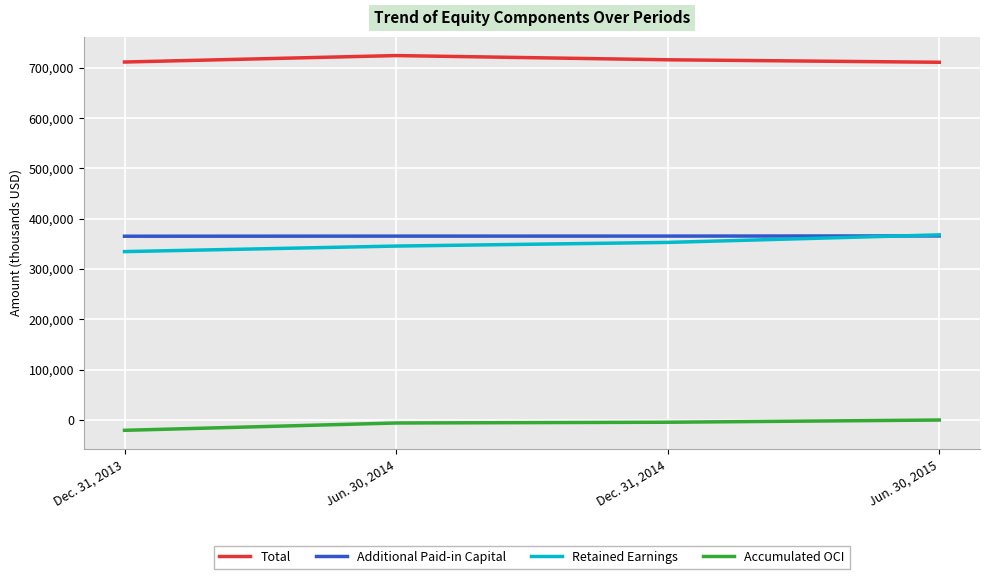

Rank the series at Dec. 31, 2014 from highest to lowest value.

Total, Additional Paid-in Capital, Retained Earnings, Accumulated OCI